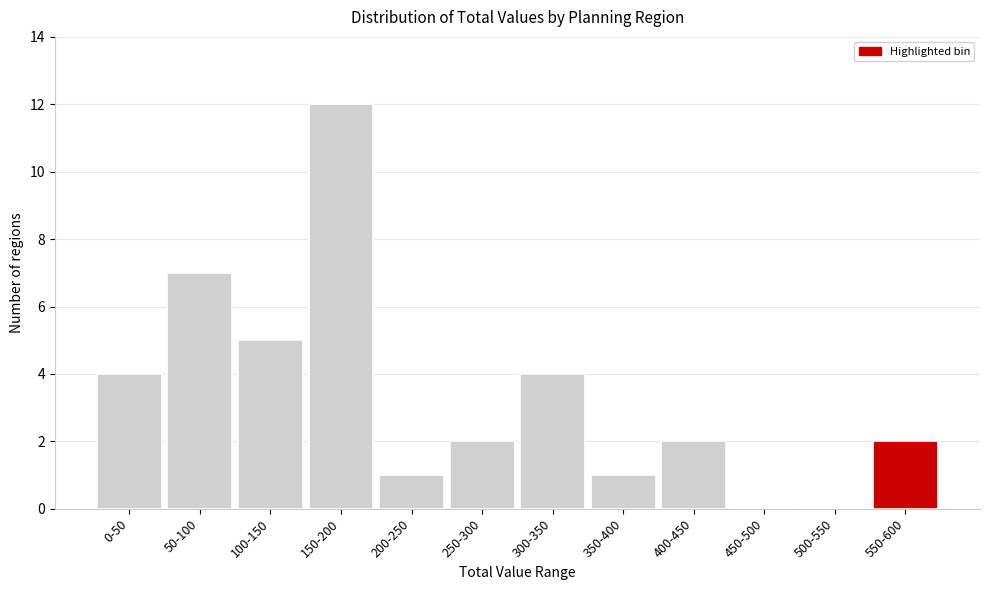

Reading right to left, list all the values displayed in this chart.

550-600=2	500-550=0	450-500=0	400-450=2	350-400=1	300-350=4	250-300=2	200-250=1	150-200=12	100-150=5	50-100=7	0-50=4